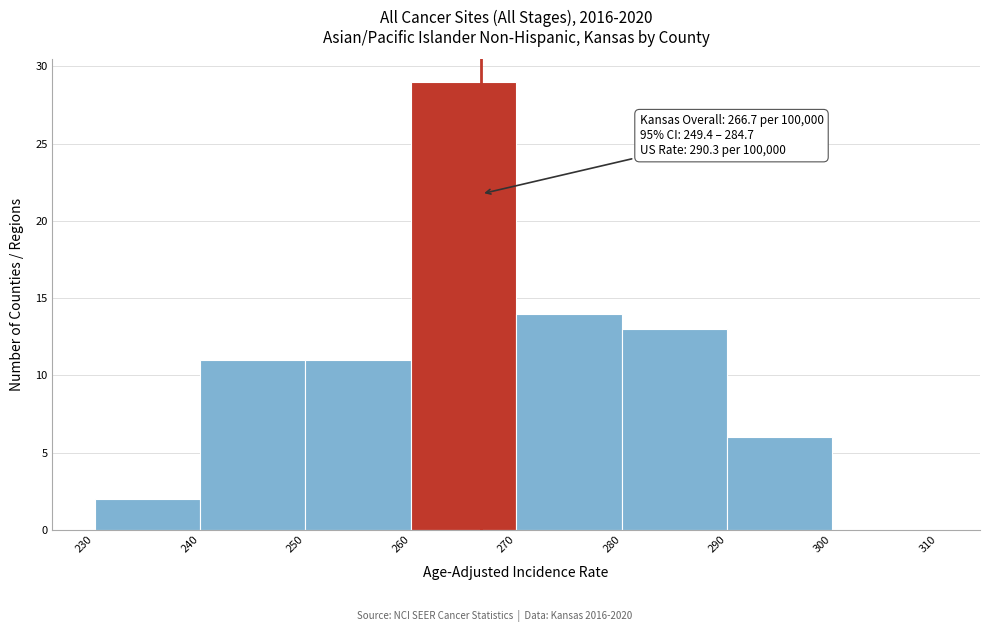

Which range on the x-axis has the tallest bar?

260 to 270